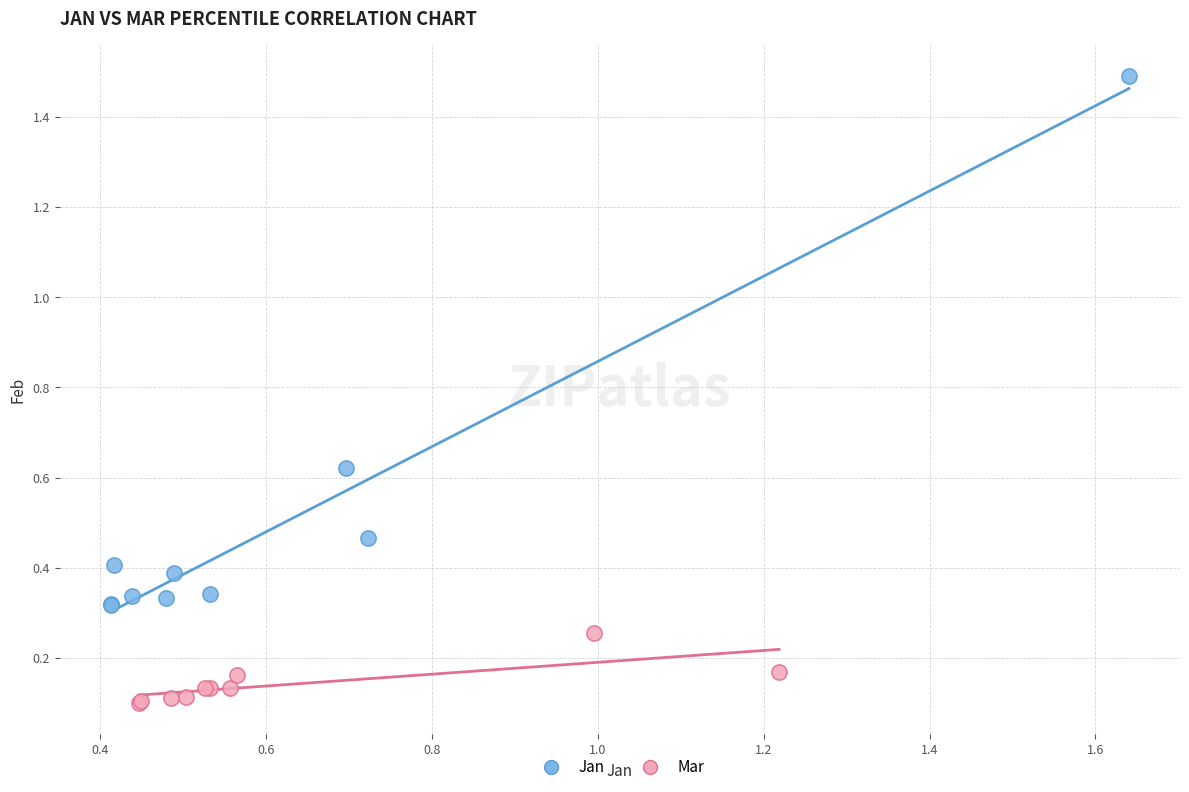

Which series reaches the maximum Y coordinate?

Jan